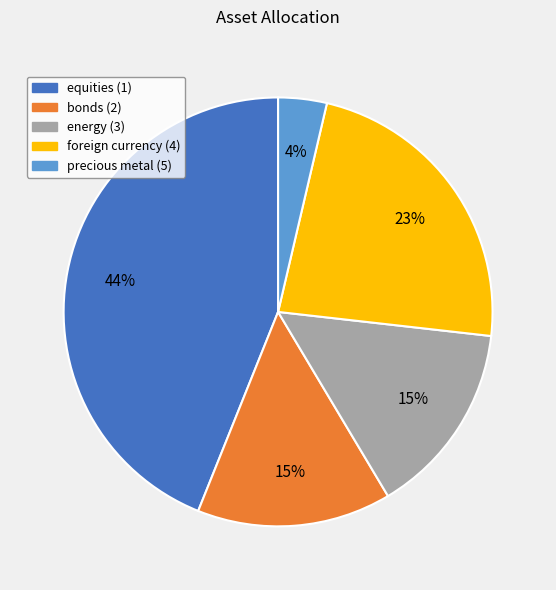

How many segments does this pie chart have?

5